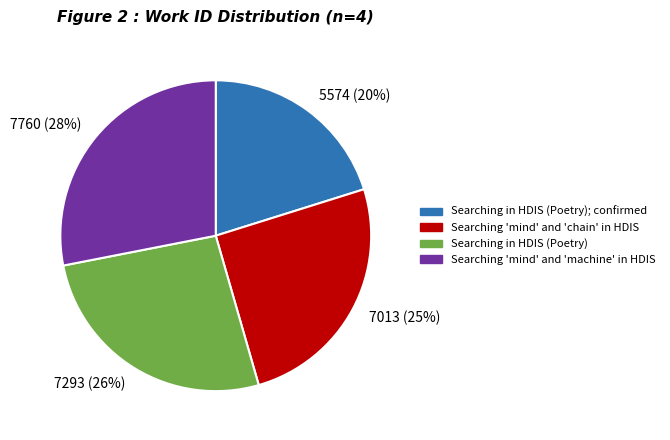

Is there any slice that represents more than half of the pie?

No